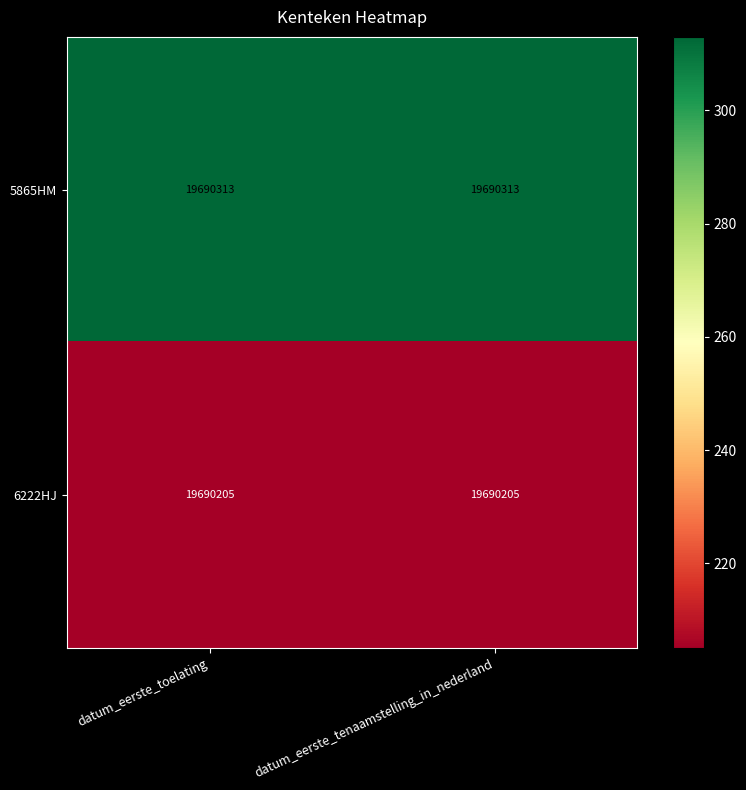

What is the maximum value shown in the chart?

19690313